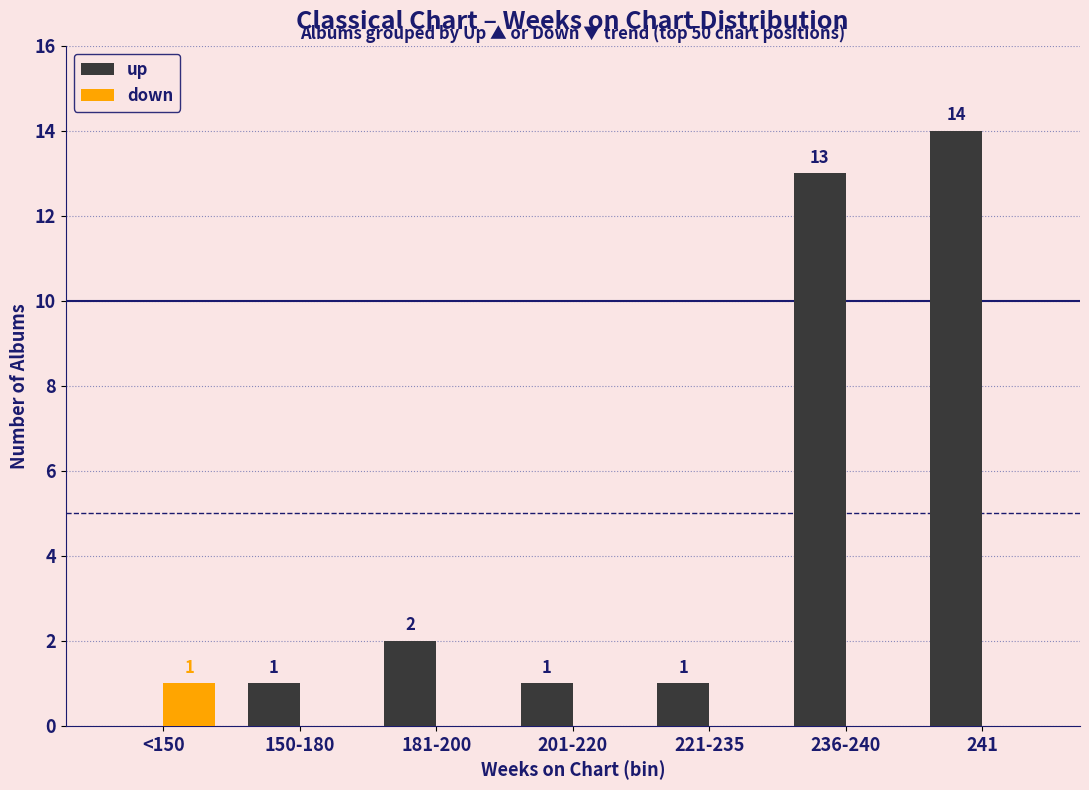

How many categories are shown in the chart?

7